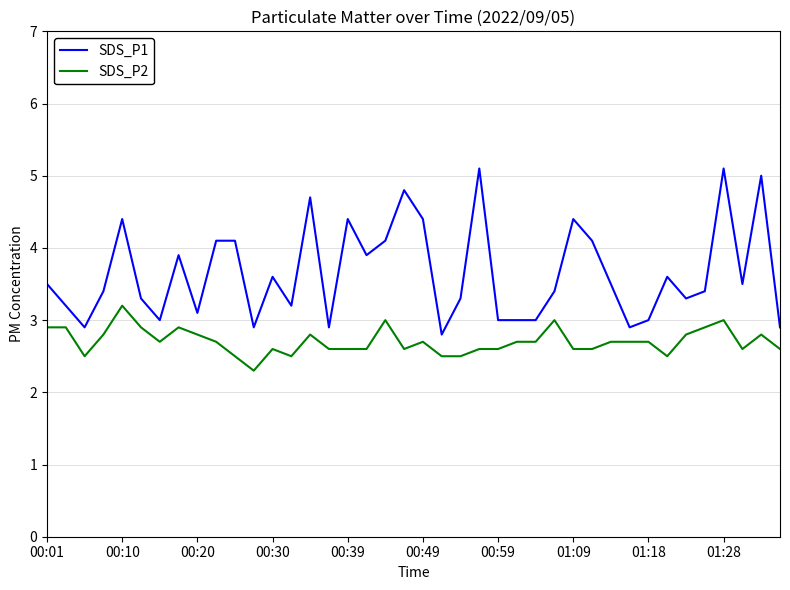

What is the maximum value shown in the chart?

5.1